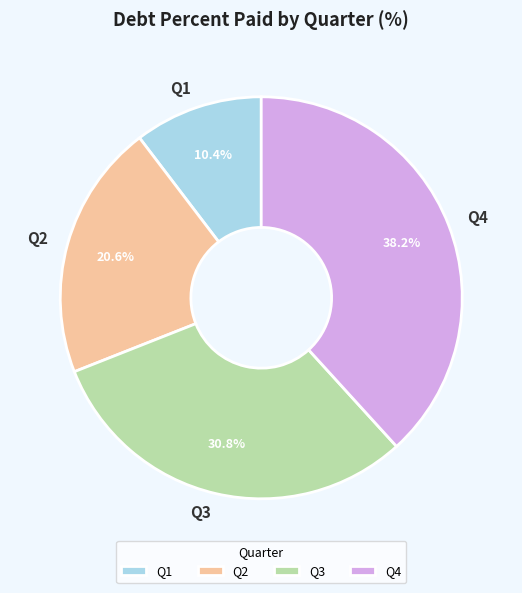

Is there any slice that represents more than half of the pie?

No